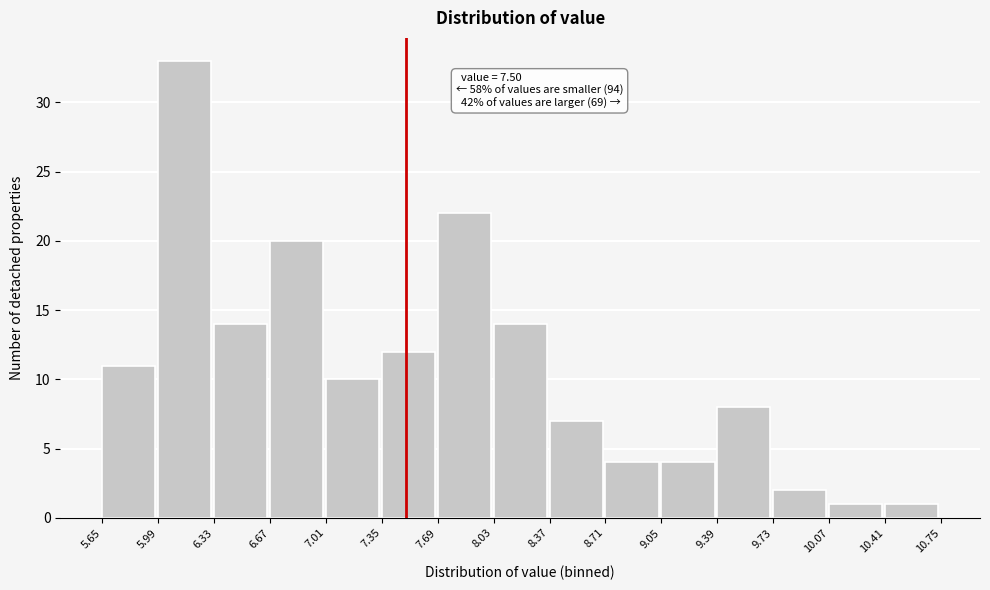

Over which range of the x-axis is the bar tallest?

5.99 to 6.33